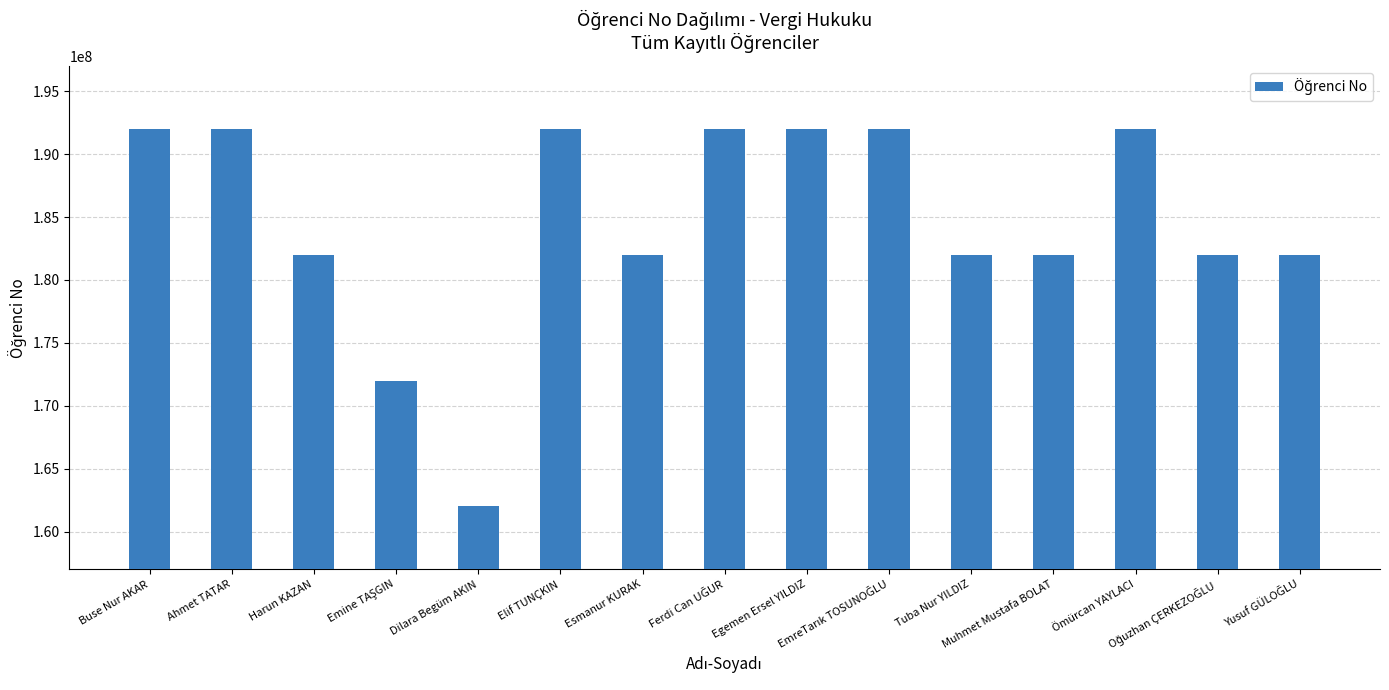

What is the maximum value shown in the chart?

192001075